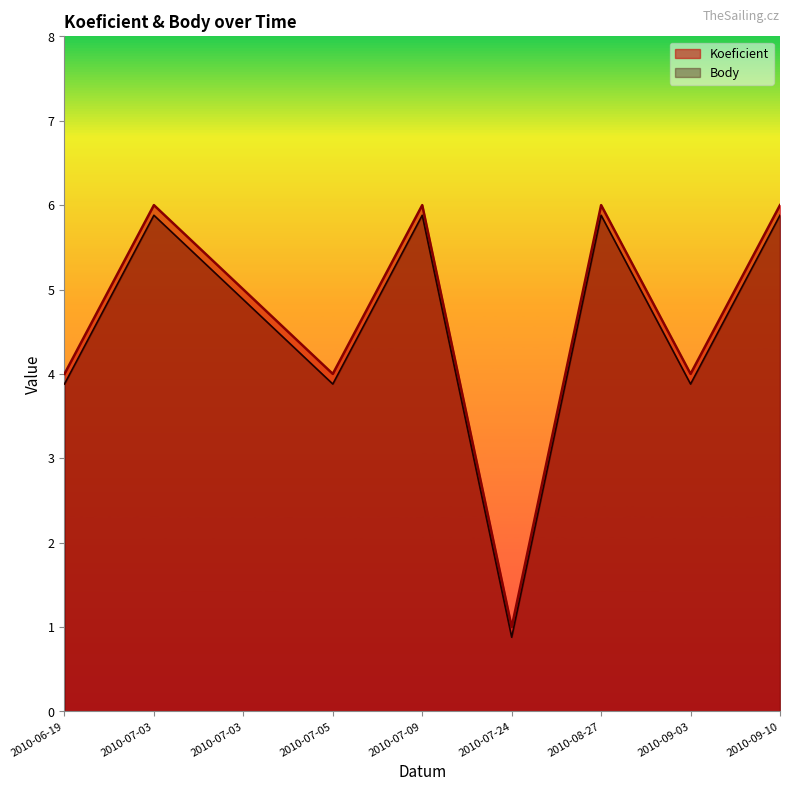

What is the spread (max minus min) of values at 2010-07-05?

0.1